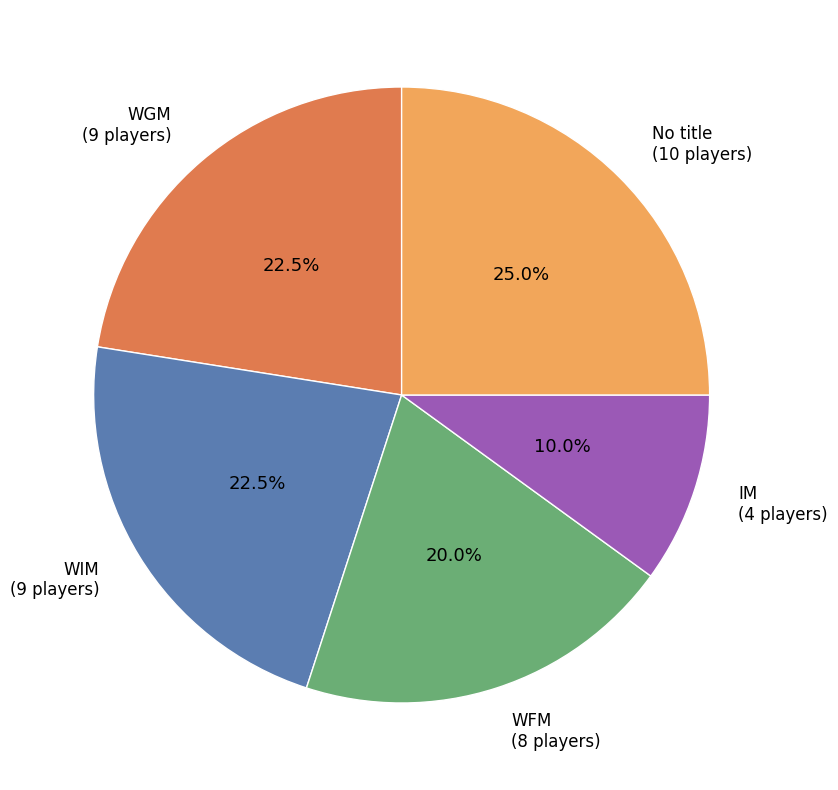

Is there any slice that represents more than half of the pie?

No